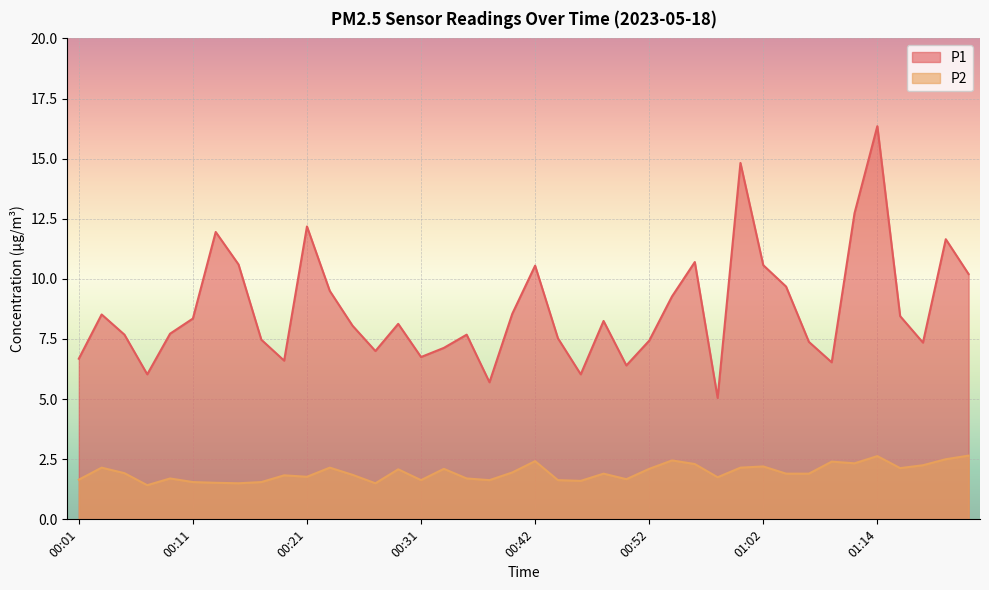

True or false: P1 has a value of 7.7 at 00:05.

True